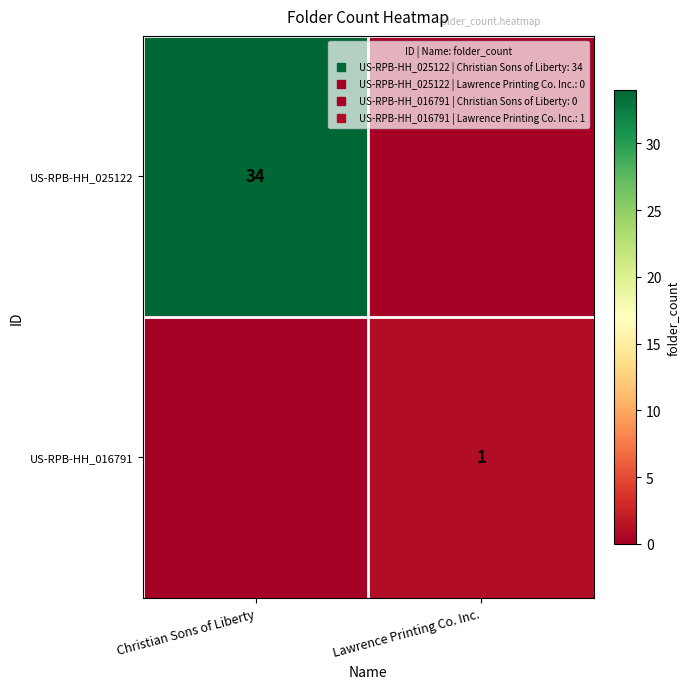

Which category has the highest value across all series?

Christian Sons of Liberty